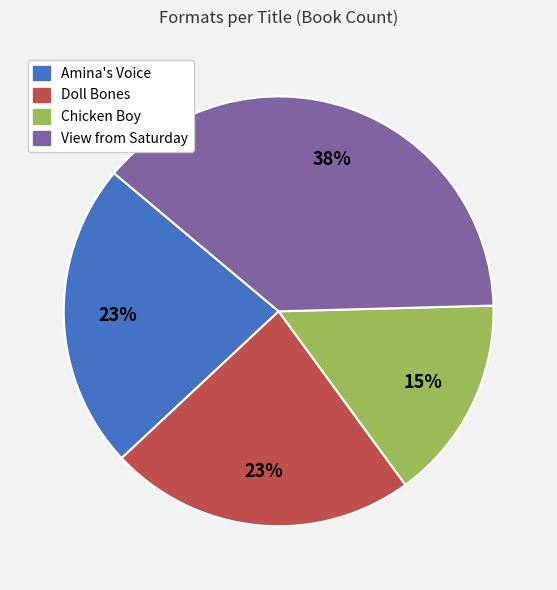

Is Doll Bones the majority of the pie?

No